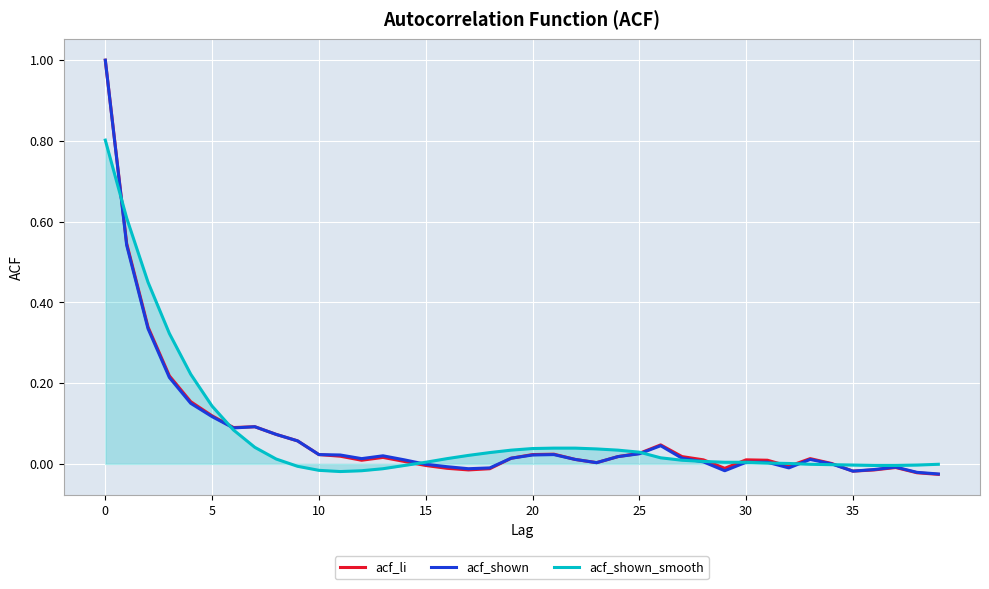

What is the maximum value shown in the chart?

1.0